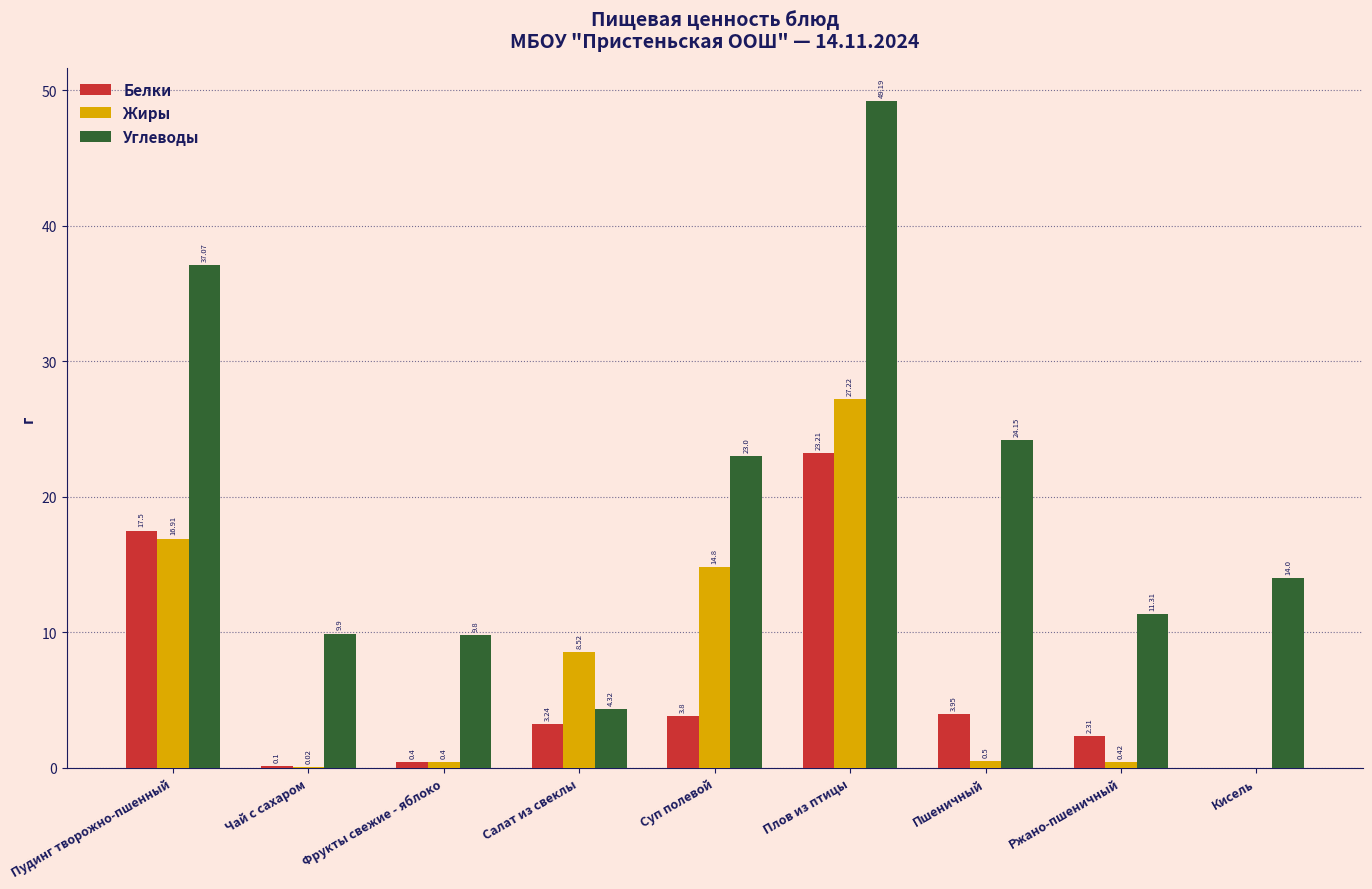

What is the average value of the Жиры series?

7.6